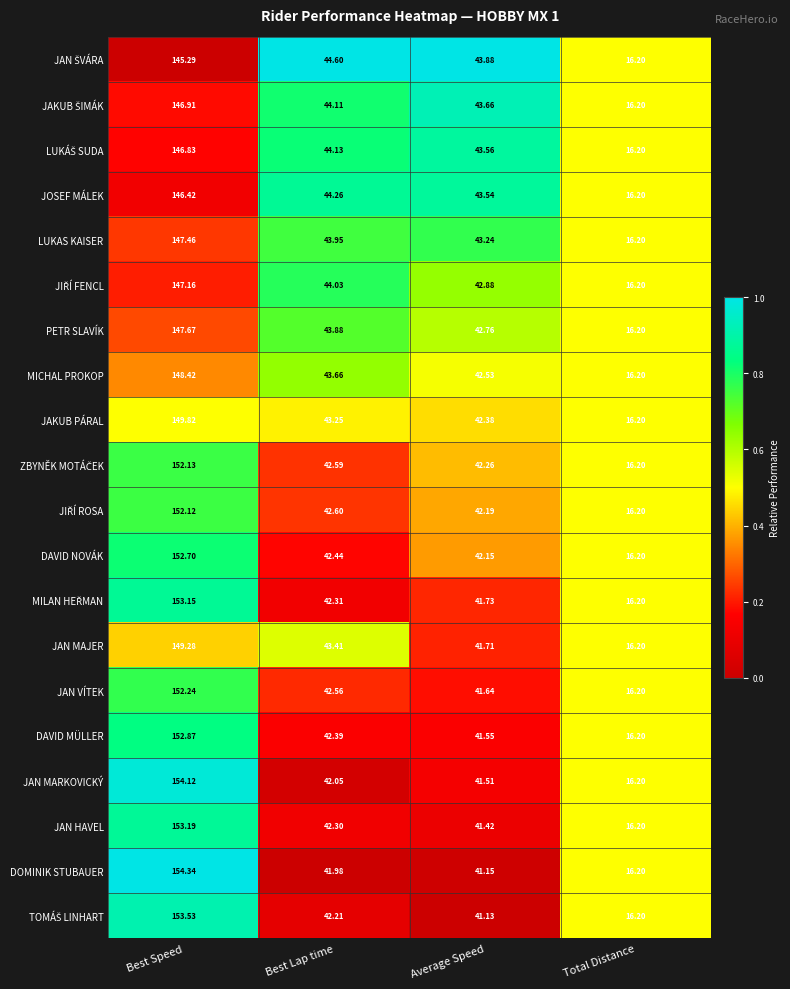

How many series are shown in this chart?

20